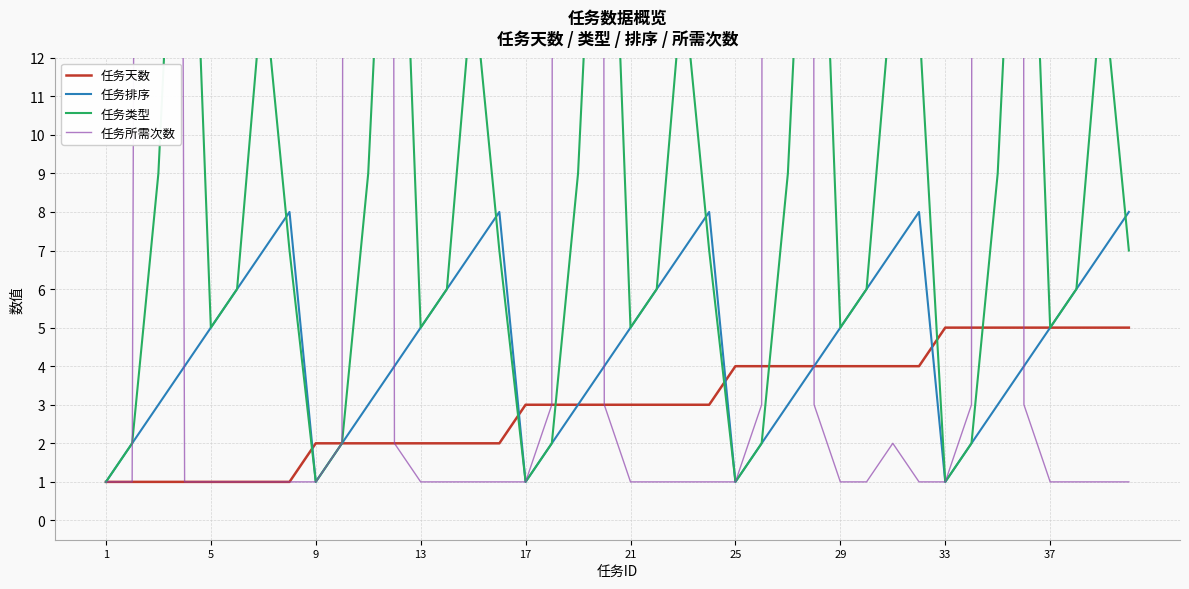

True or false: 任务类型 has more than 0 points higher than both neighbors.

True